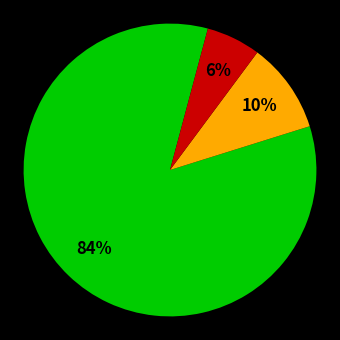

Does any single category account for the majority?

Yes